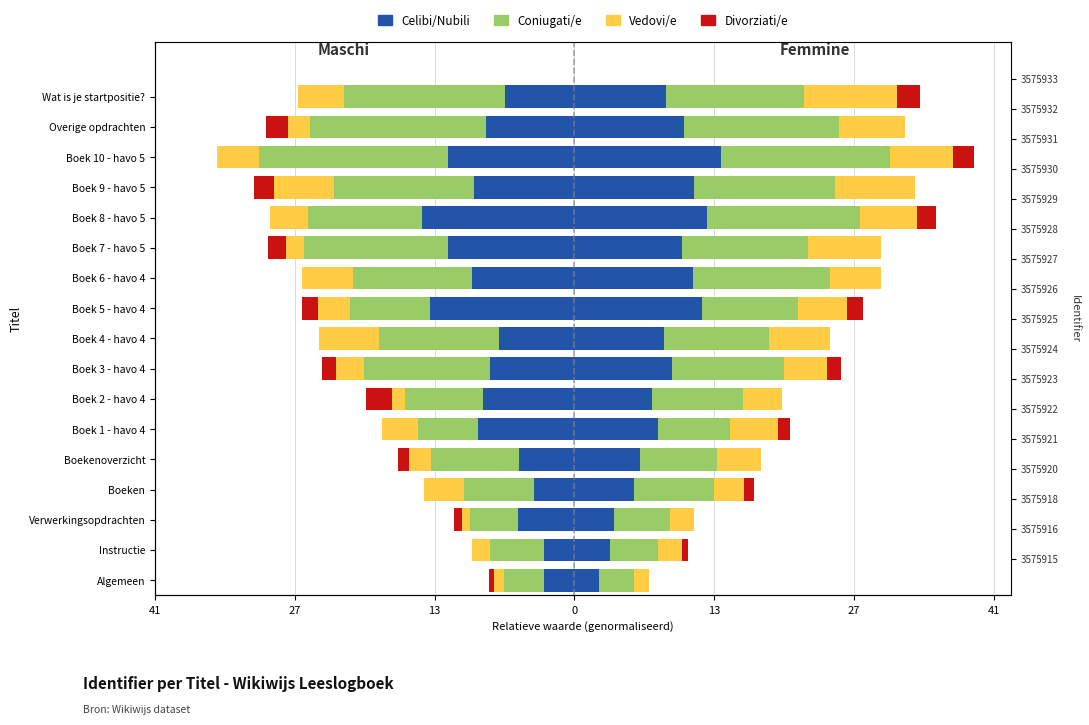

What are all the series names shown in the legend?

Celibi/Nubili, Coniugati/e, Vedovi/e, Divorziati/e